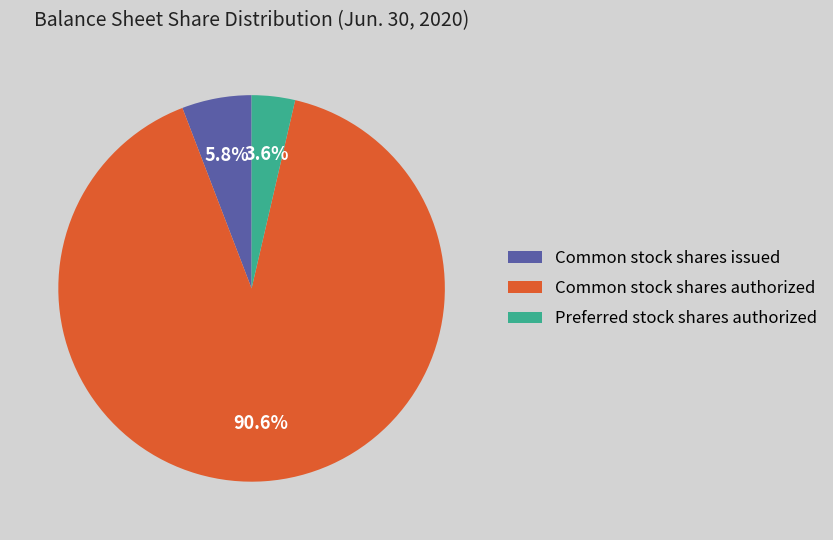

Is Preferred stock shares authorized the majority of the pie?

No